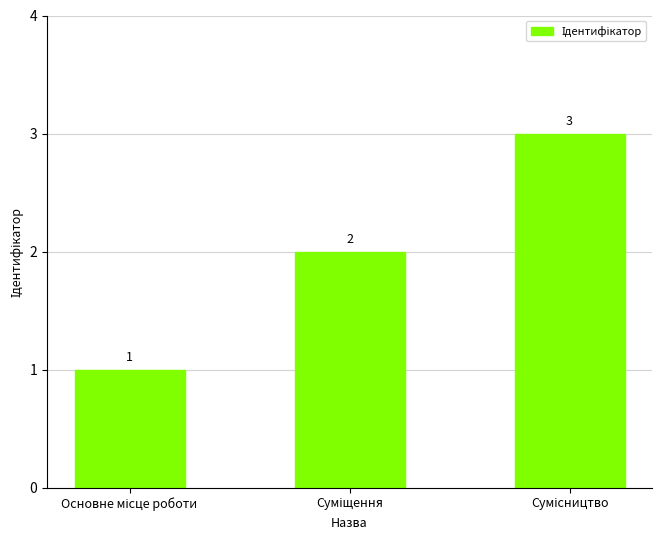

What is the difference between the maximum and minimum values?

2